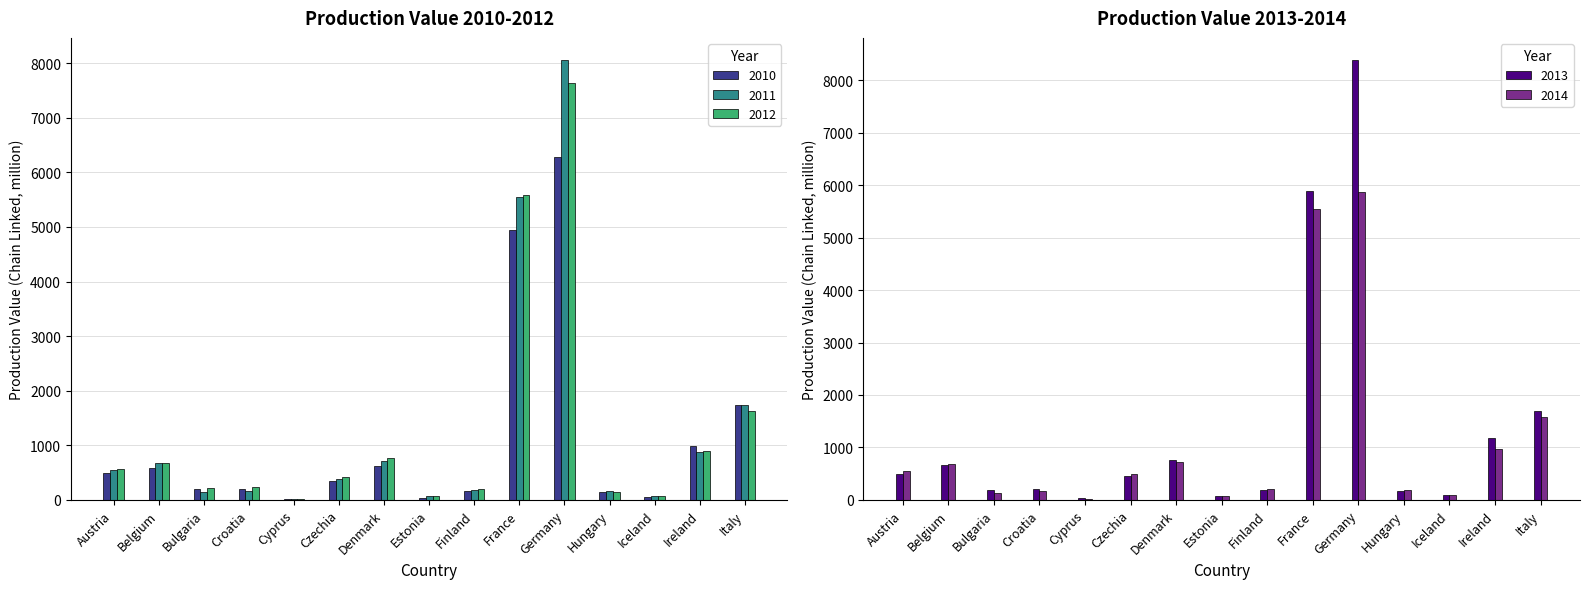

What is the difference between the second highest and minimum values in the 2014 series?

5540.3